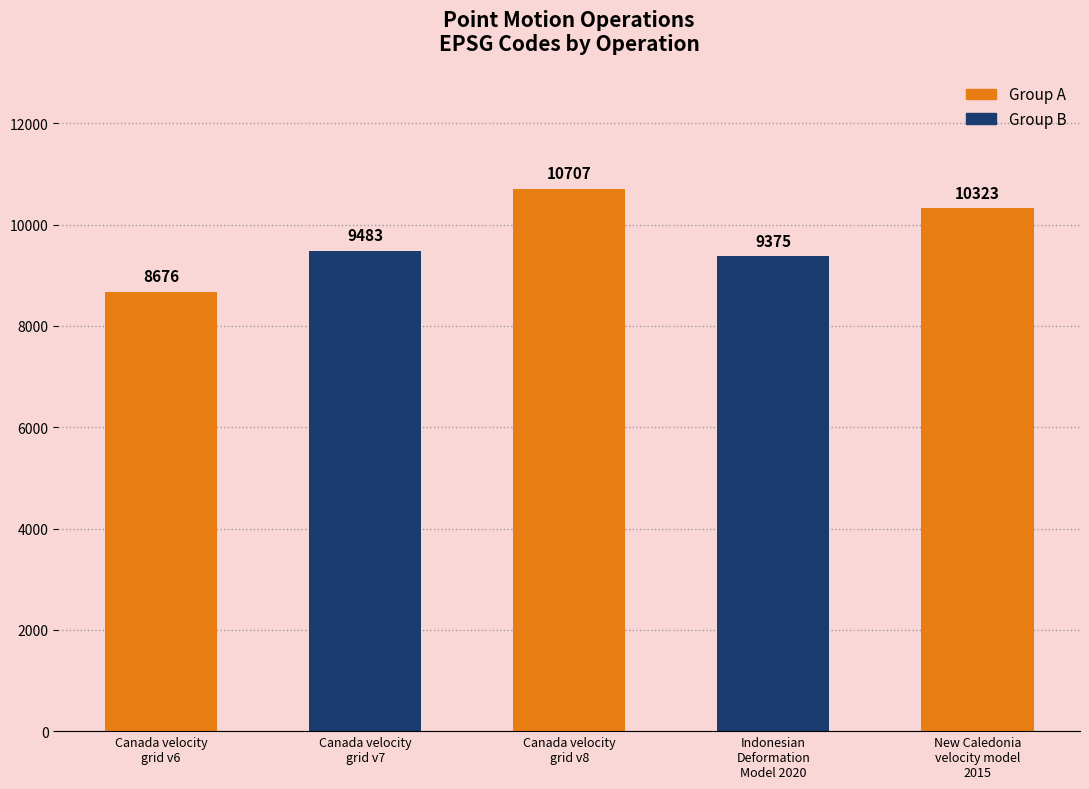

What is the sum of the values at Canada velocity
grid v7 and Canada velocity
grid v6?

18159